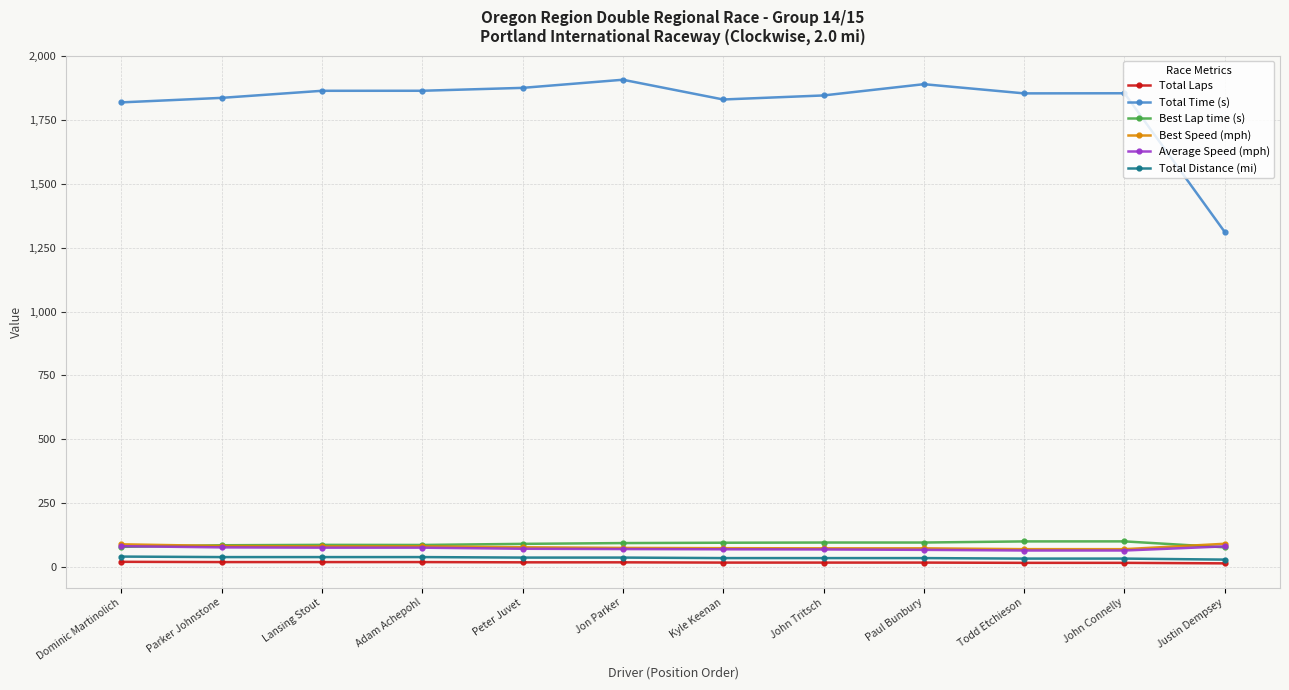

At which label does Best Speed (mph) first exceed 77?

Dominic Martinolich